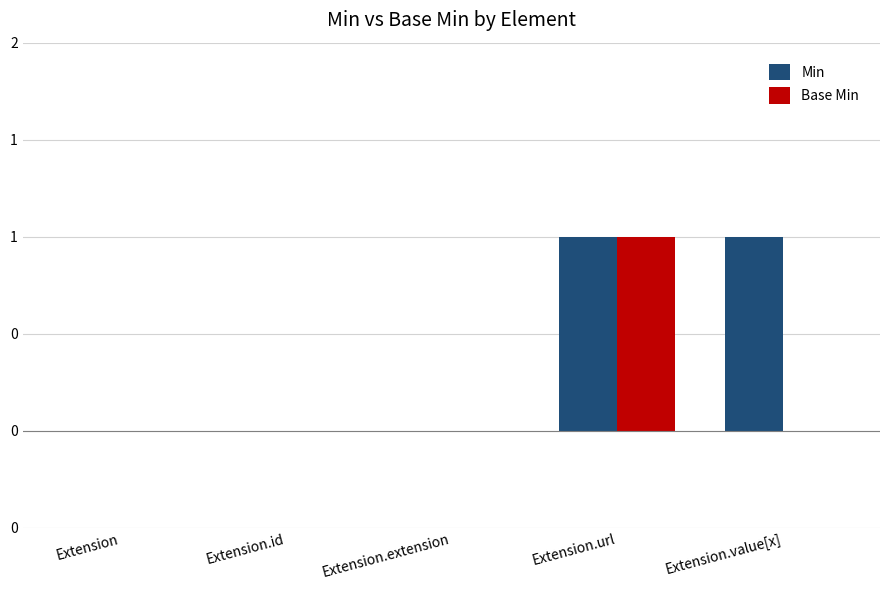

Reading right to left, list all the values displayed in this chart.

Min: 1	1	0	0	0
Base Min: 0	1	0	0	0